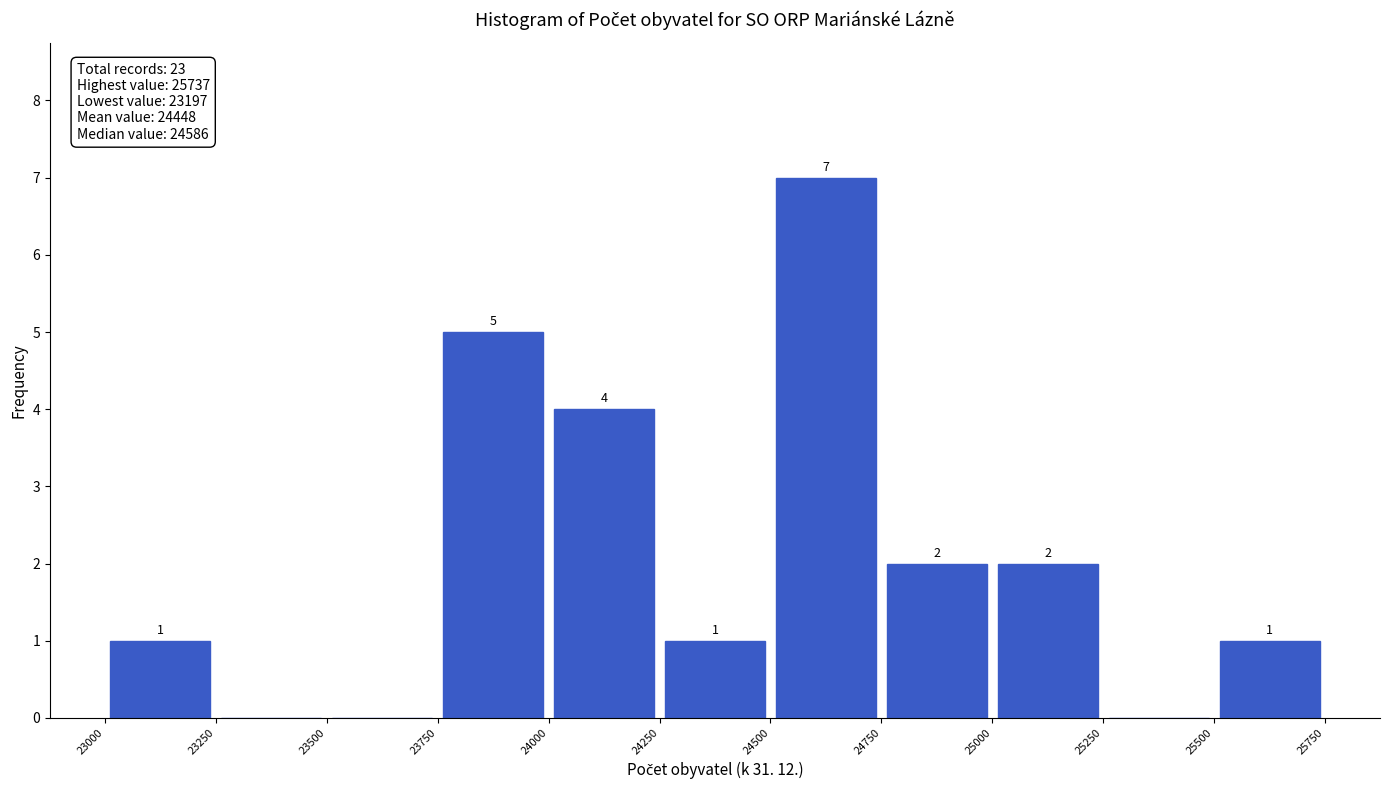

Over which range of the x-axis is the bar tallest?

24500 to 24750